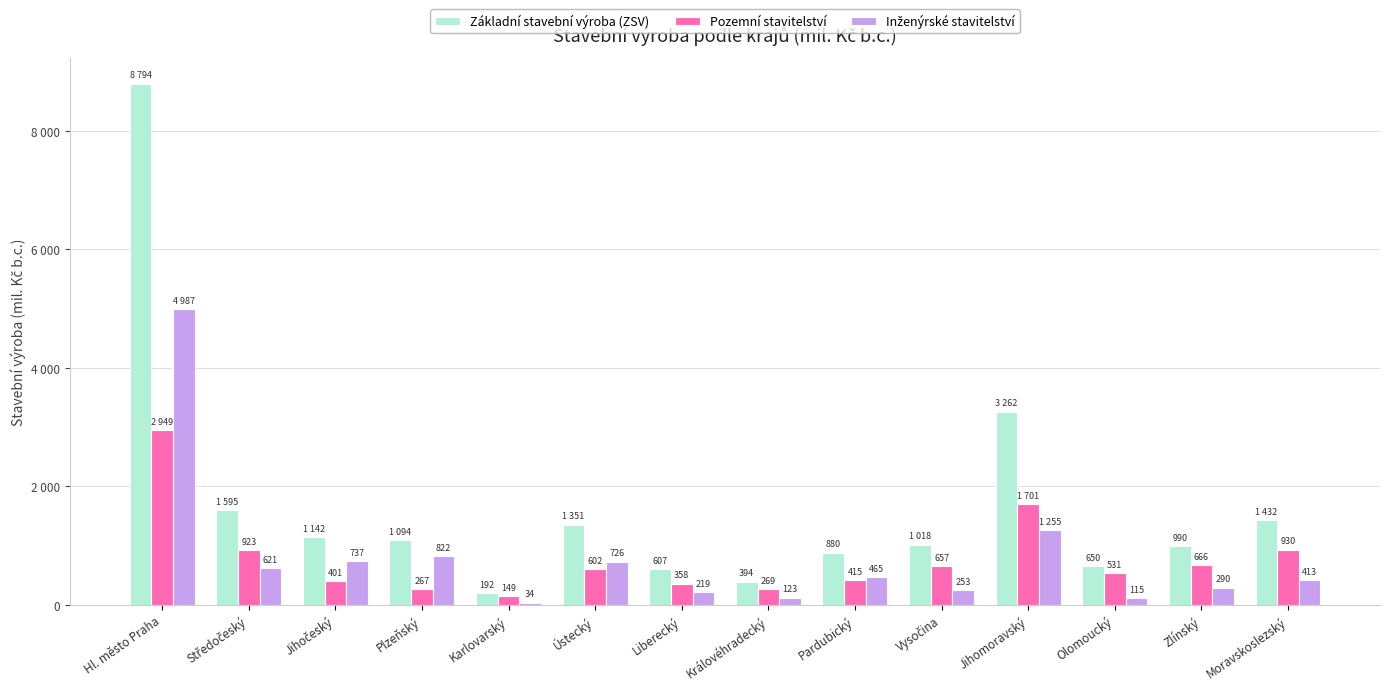

Are the bars grouped side by side (vs. stacked)?

Yes